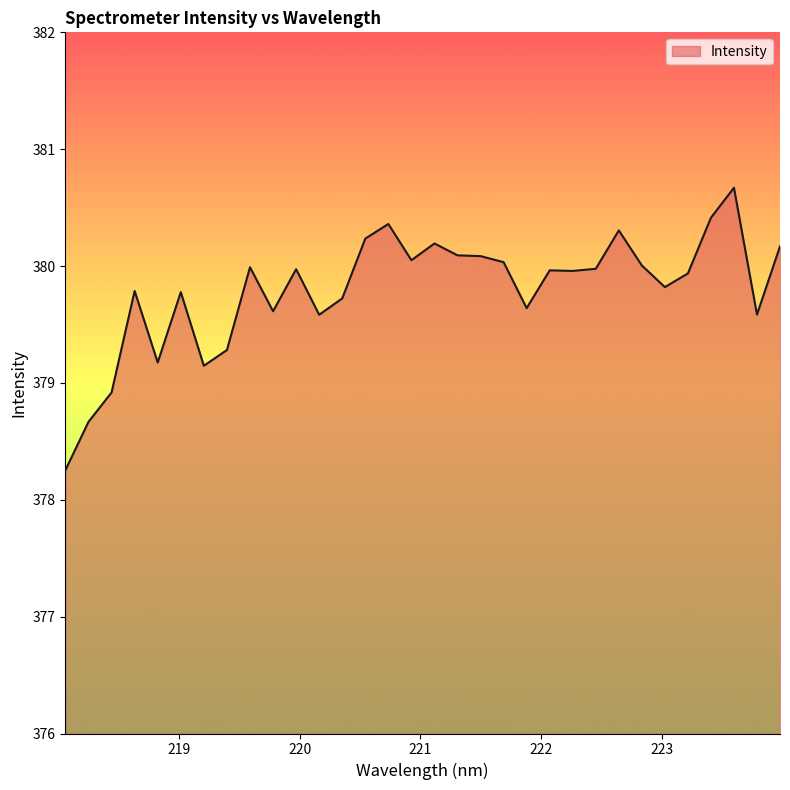

What is the greatest value displayed?

380.7